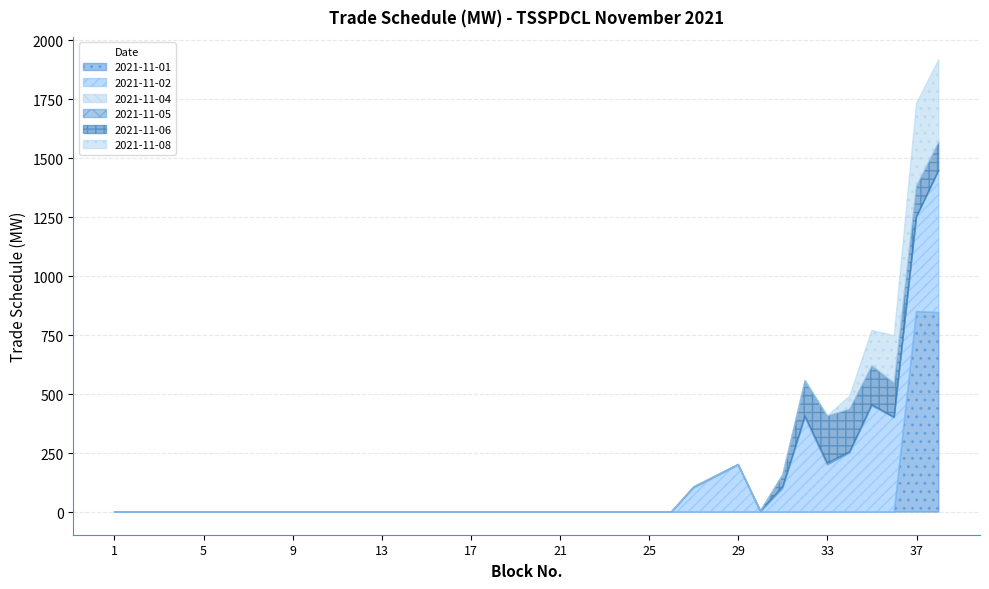

In 2021-11-04, how many points are higher than both neighbors (excluding endpoints)?

1